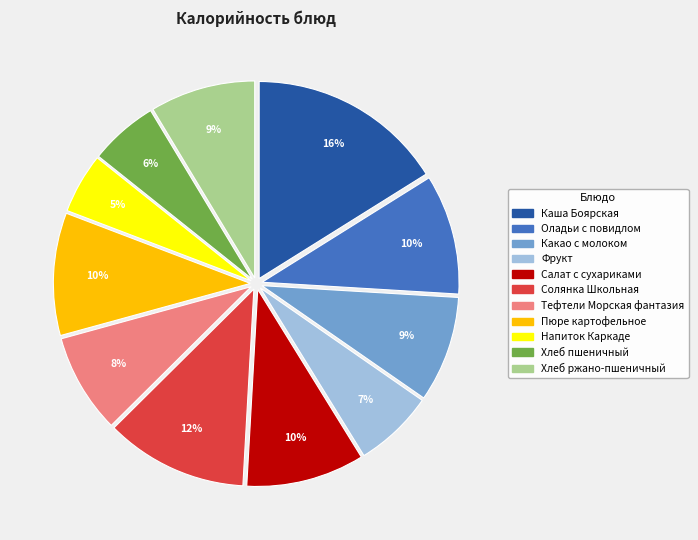

Is Напиток Каркаде the majority of the pie?

No